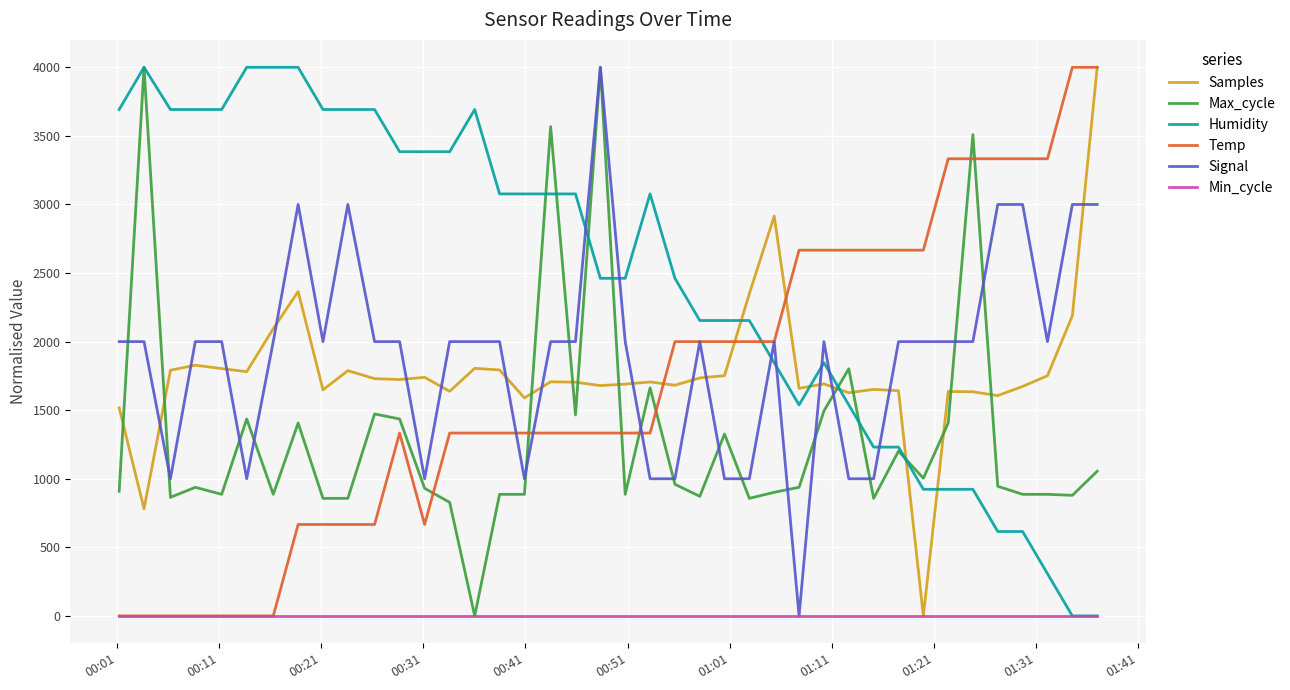

What is the highest value of the Signal series?

4000.0